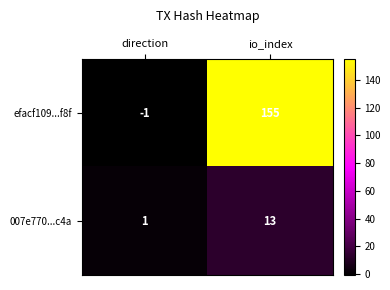

Reading right to left, list all the values displayed in this chart.

efacf109...f8f: 155	-1
007e770...c4a: 13	1